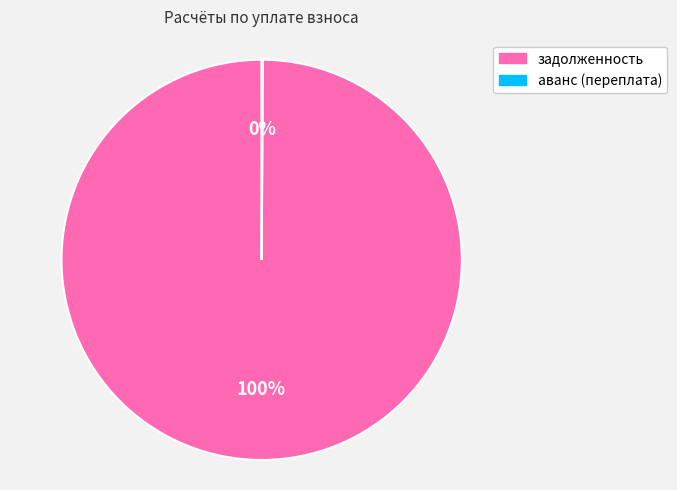

To the nearest percent, what is the difference between the largest and smallest slice percentages?

100%